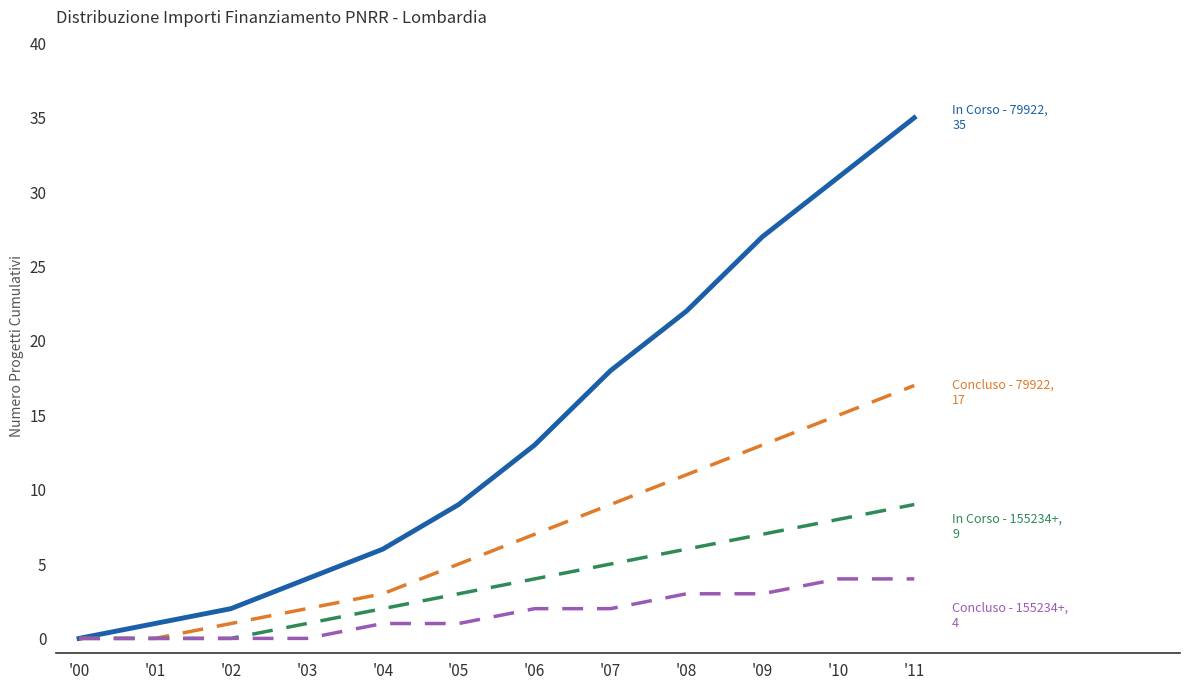

At which category is the sum across all series the highest?

'11